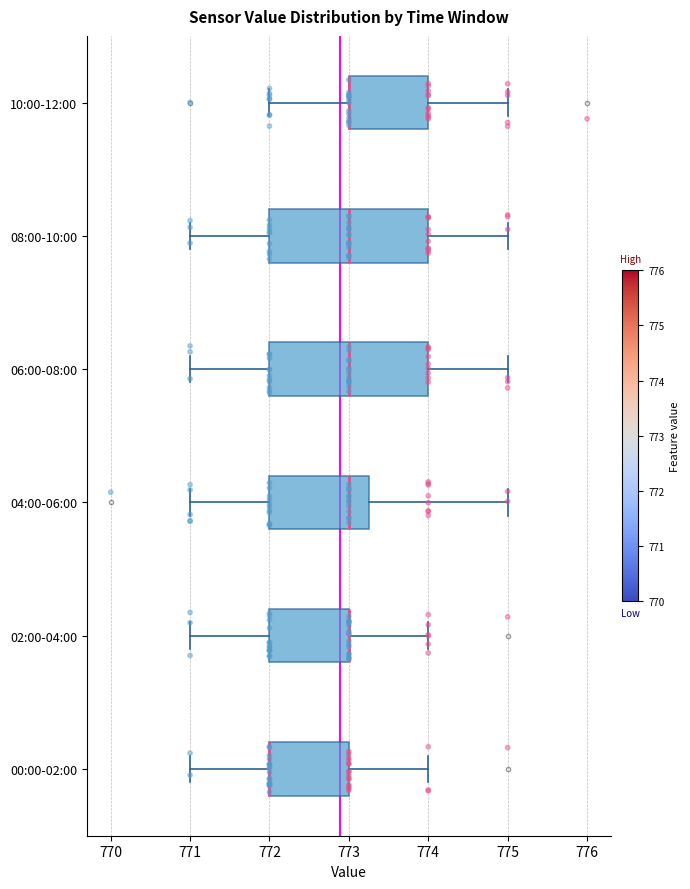

Reading bottom to top, read every box against the x-axis: the position of its median line, the range the box covers, and the ends of its whiskers. The values are not printed on the chart, so give them approximately, as read against the axis.

00:00-02:00: median 772.0 (drawn on the box's left edge), box 772.0 to 773.0, whiskers 771.0 to 774.0
02:00-04:00: median 773.0 (drawn on the box's right edge), box 772.0 to 773.0, whiskers 771.0 to 774.0
04:00-06:00: median 773.0, box 772.0 to 773.3, whiskers 771.0 to 775.0
06:00-08:00: median 773.0, box 772.0 to 774.0, whiskers 771.0 to 775.0
08:00-10:00: median 773.0, box 772.0 to 774.0, whiskers 771.0 to 775.0
10:00-12:00: median 773.0 (drawn on the box's left edge), box 773.0 to 774.0, whiskers 772.0 to 775.0